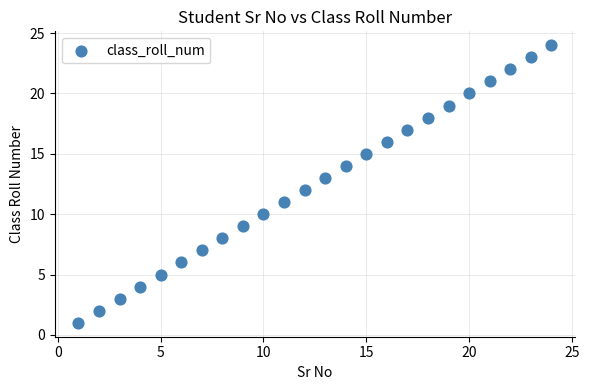

What is the range of X values (max minus min)?

23